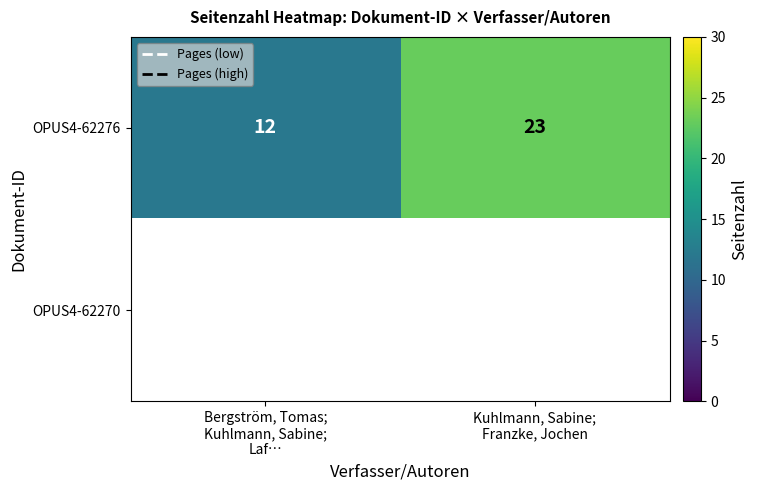

How many OPUS4-62276 values are between 12 and 23?

2